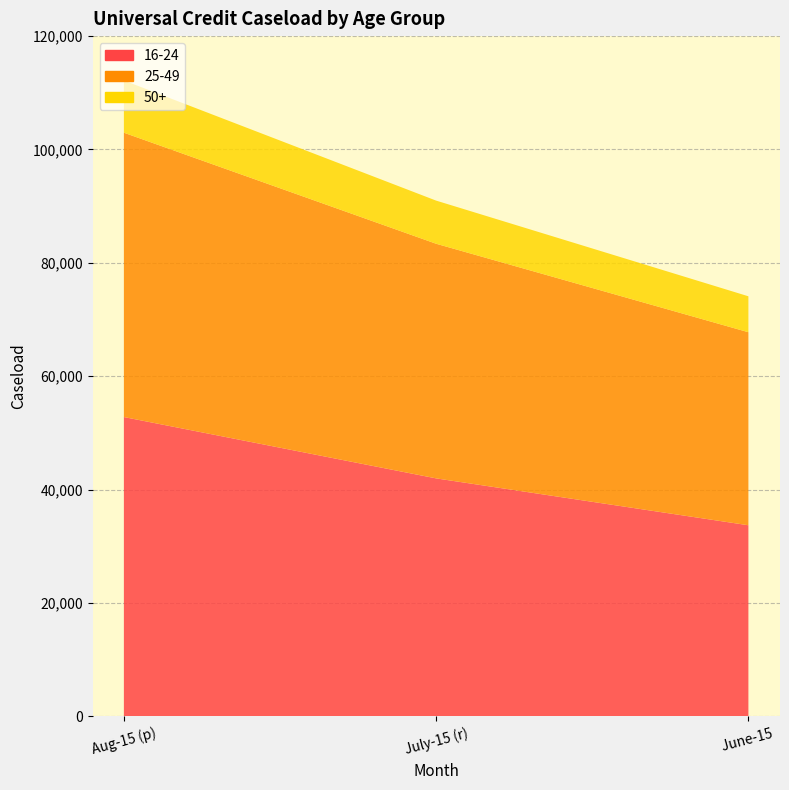

Reading left to right, transcribe all the data shown in this chart.

16-24: Aug-15 (p)=52805	July-15 (r)=41985	June-15 =33716
25-49: Aug-15 (p)=50156	July-15 (r)=41389	June-15 =34051
50+: Aug-15 (p)=9218	July-15 (r)=7608	June-15 =6339